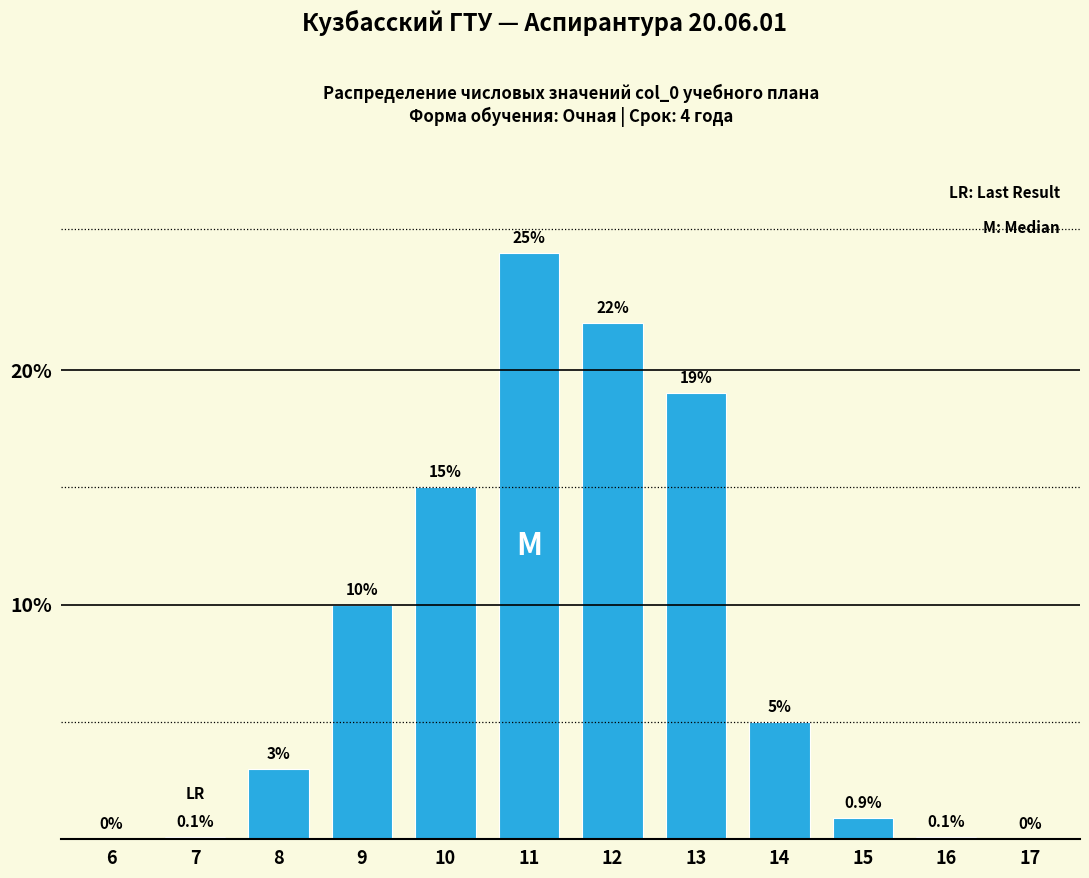

Reading left to right, transcribe all the data shown in this chart.

6=0.0	7=0.1	8=3.0	9=10.0	10=15.0	11=25.0	12=22.0	13=19.0	14=5.0	15=0.9	16=0.1	17=0.0